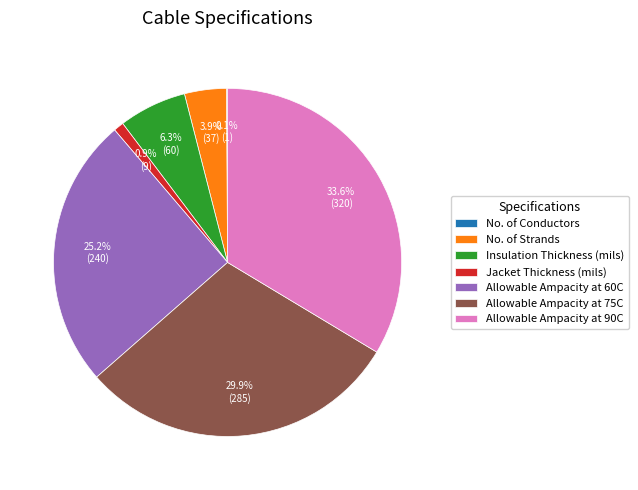

To the nearest percent, what portion does Insulation Thickness (mils) represent?

6%